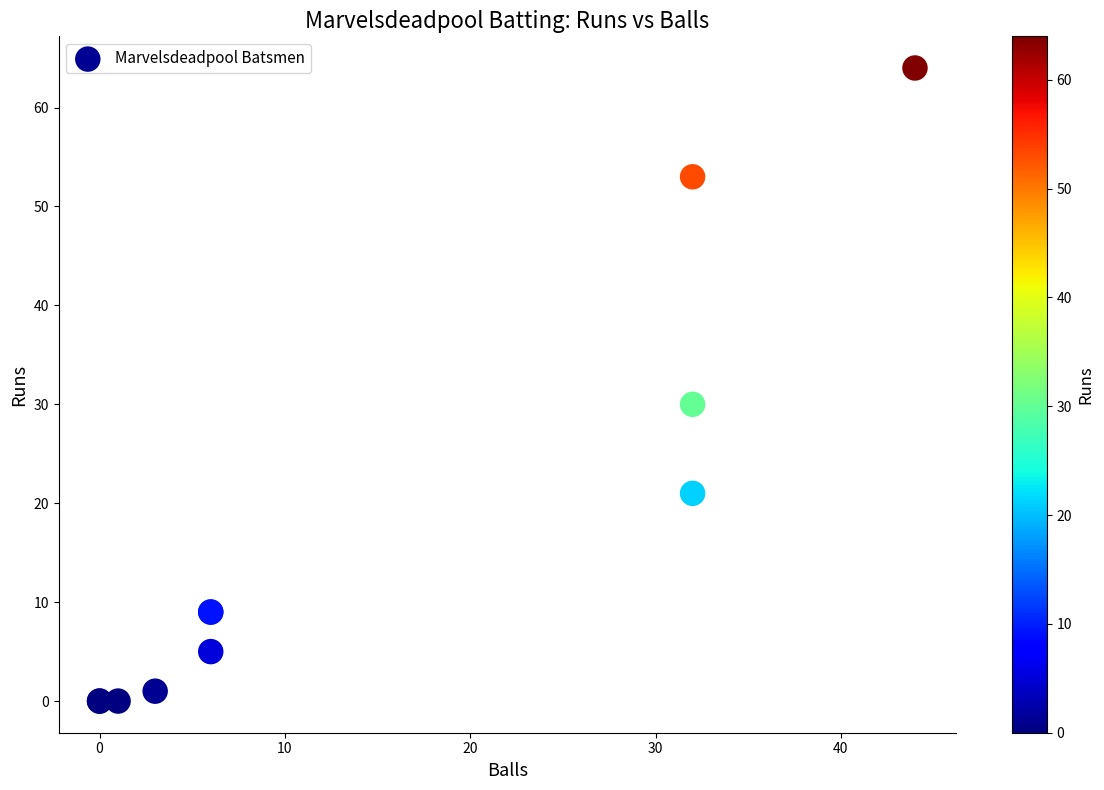

What Y value in the scatter plot is closest to 32?

30